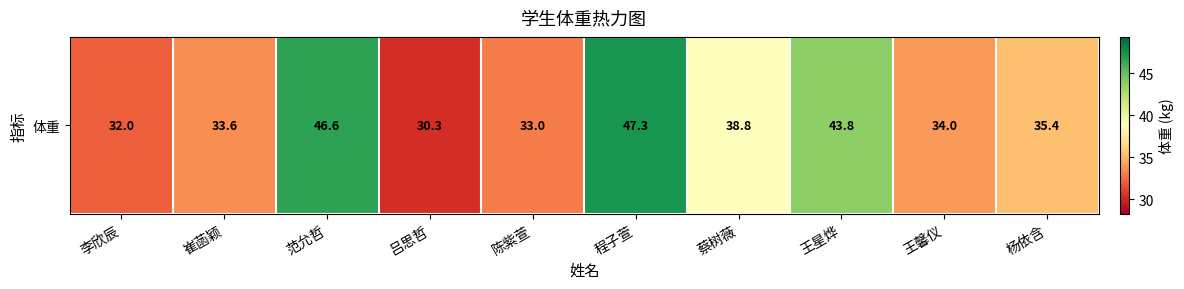

Rank the categories by value from highest to lowest.

程子萱, 范允哲, 王星烨, 蔡树薇, 杨依含, 王馨仪, 崔菡颖, 陈紫萱, 李欣辰, 吕思哲